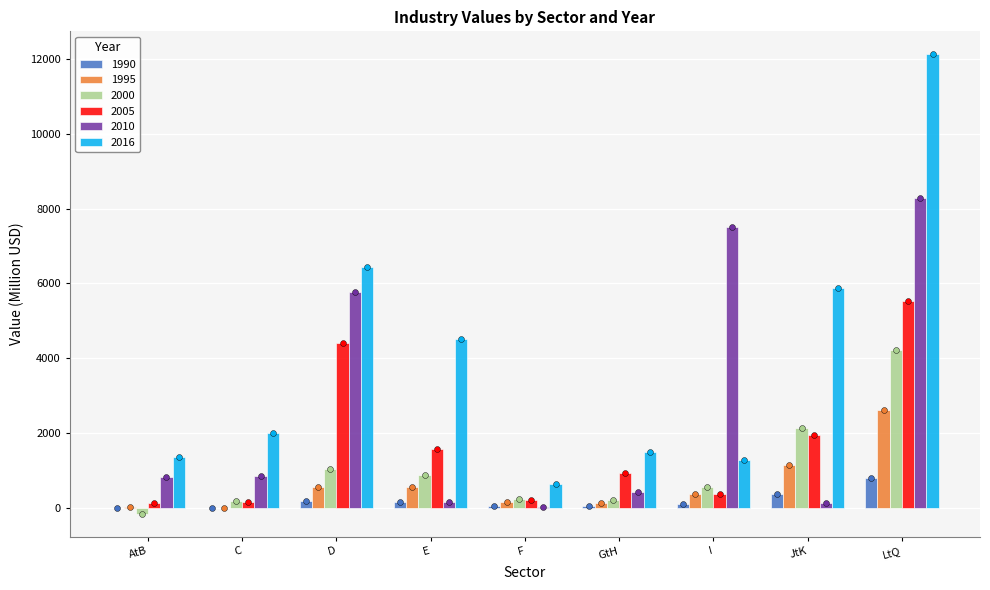

At how many categories does at least one series exceed 8151?

1